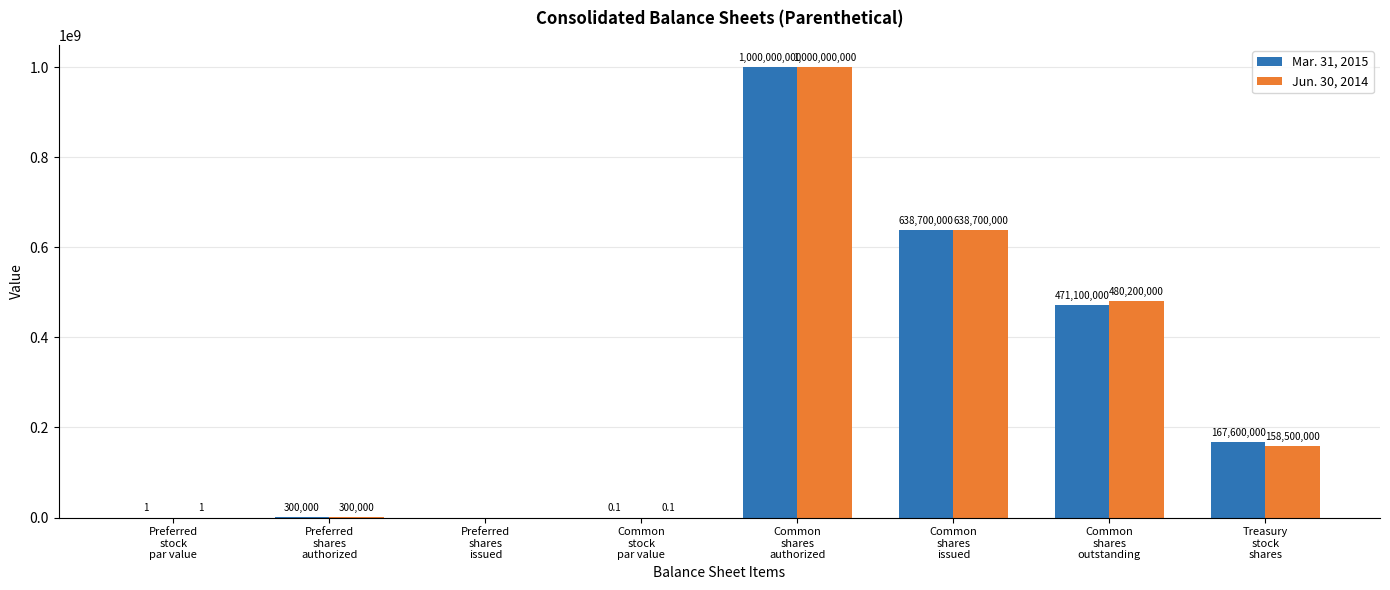

What is the greatest value displayed?

1000000000.0